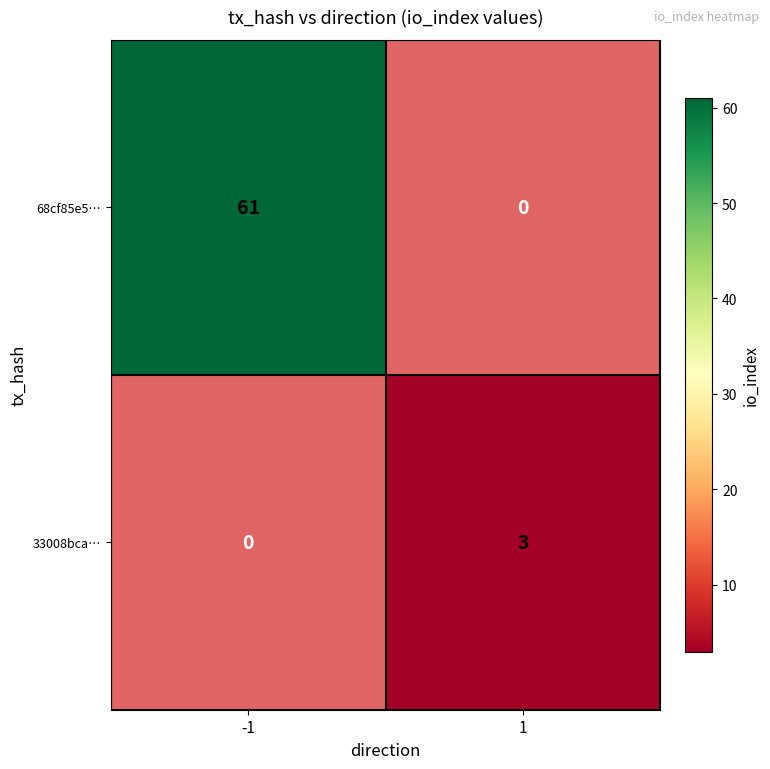

Count the 68cf85e5… values in the range 0 to 61.

2